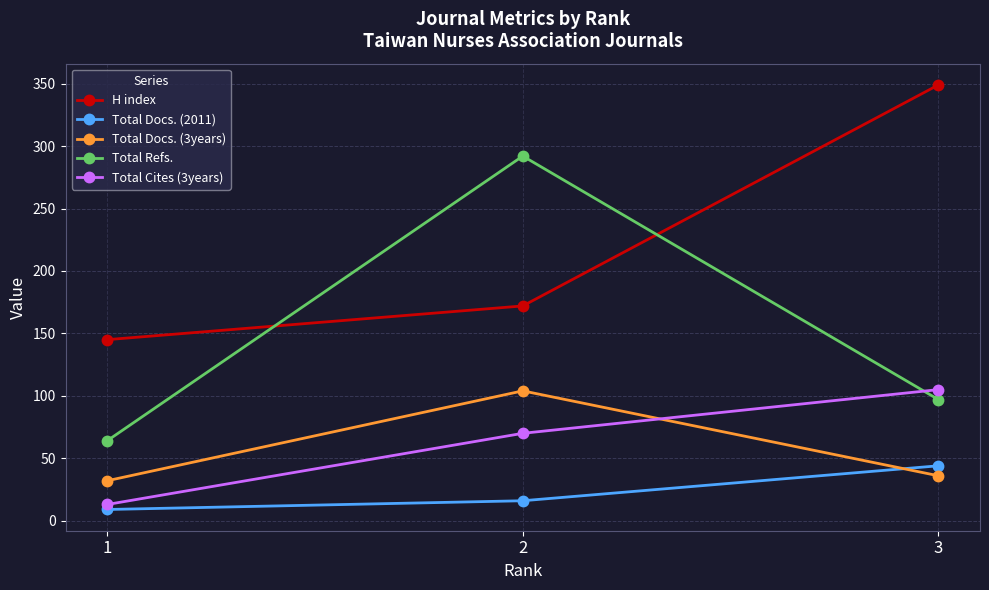

Which series has the widest spread of values?

Total Refs.